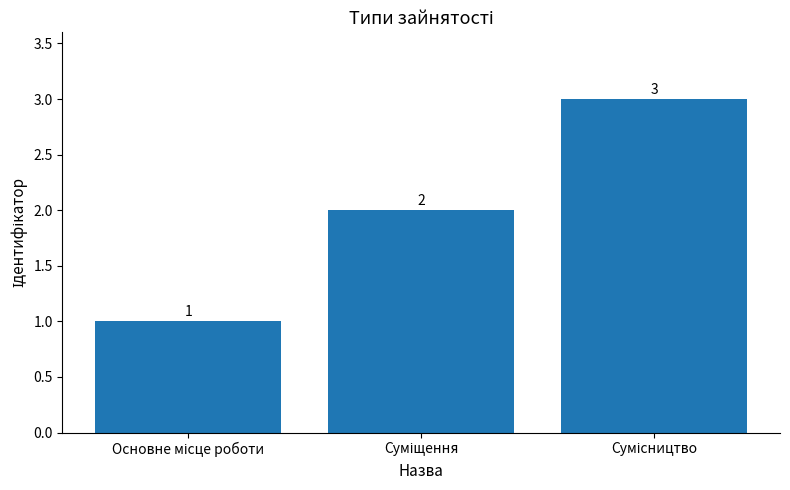

Are the bars horizontal?

No